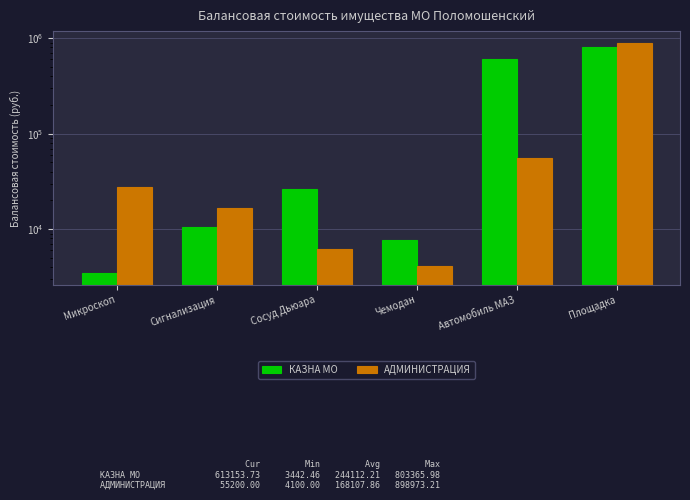

At Сигнализация, list the series in order from largest to smallest.

АДМИНИСТРАЦИЯ, КАЗНА МО